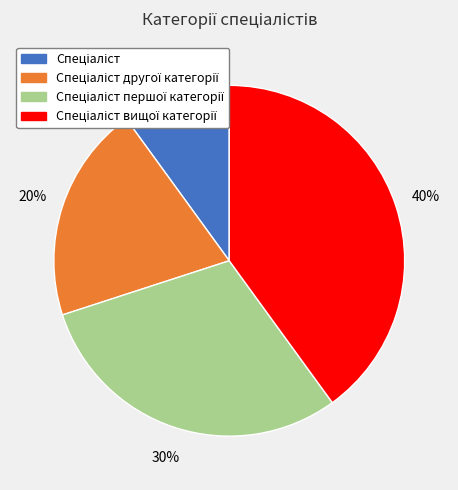

Count the number of slices in the pie.

4